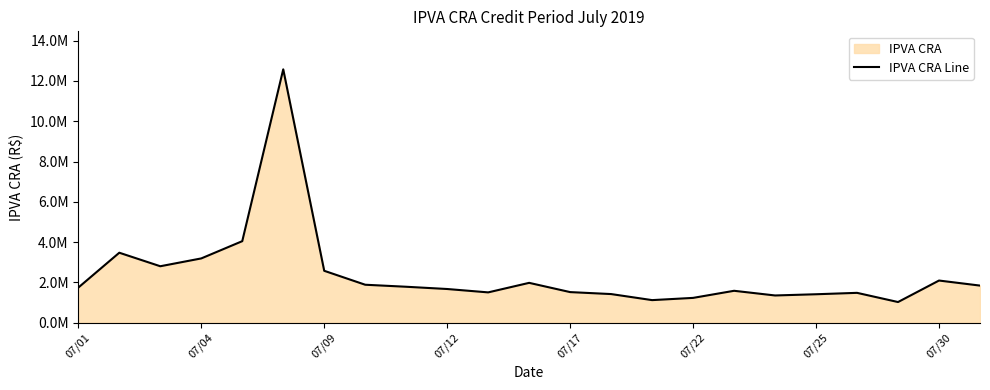

Does the chart display data point markers on the line(s)?

No